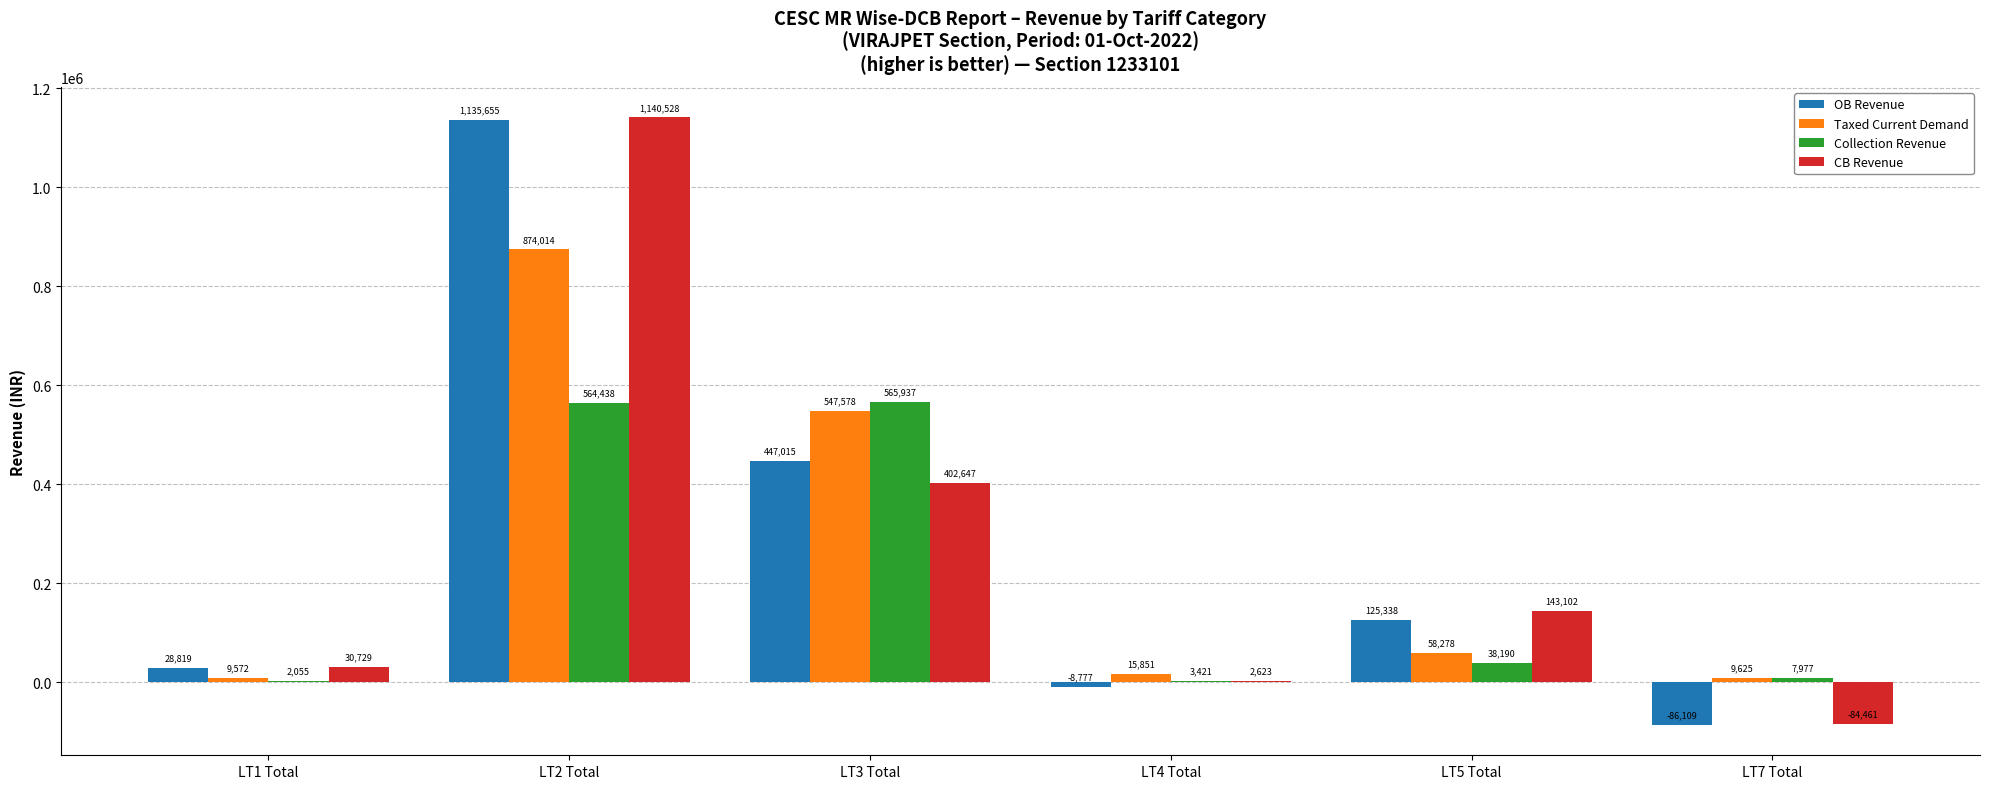

The Taxed Current Demand series shows 9572.6 at LT1 Total. True or false?

True